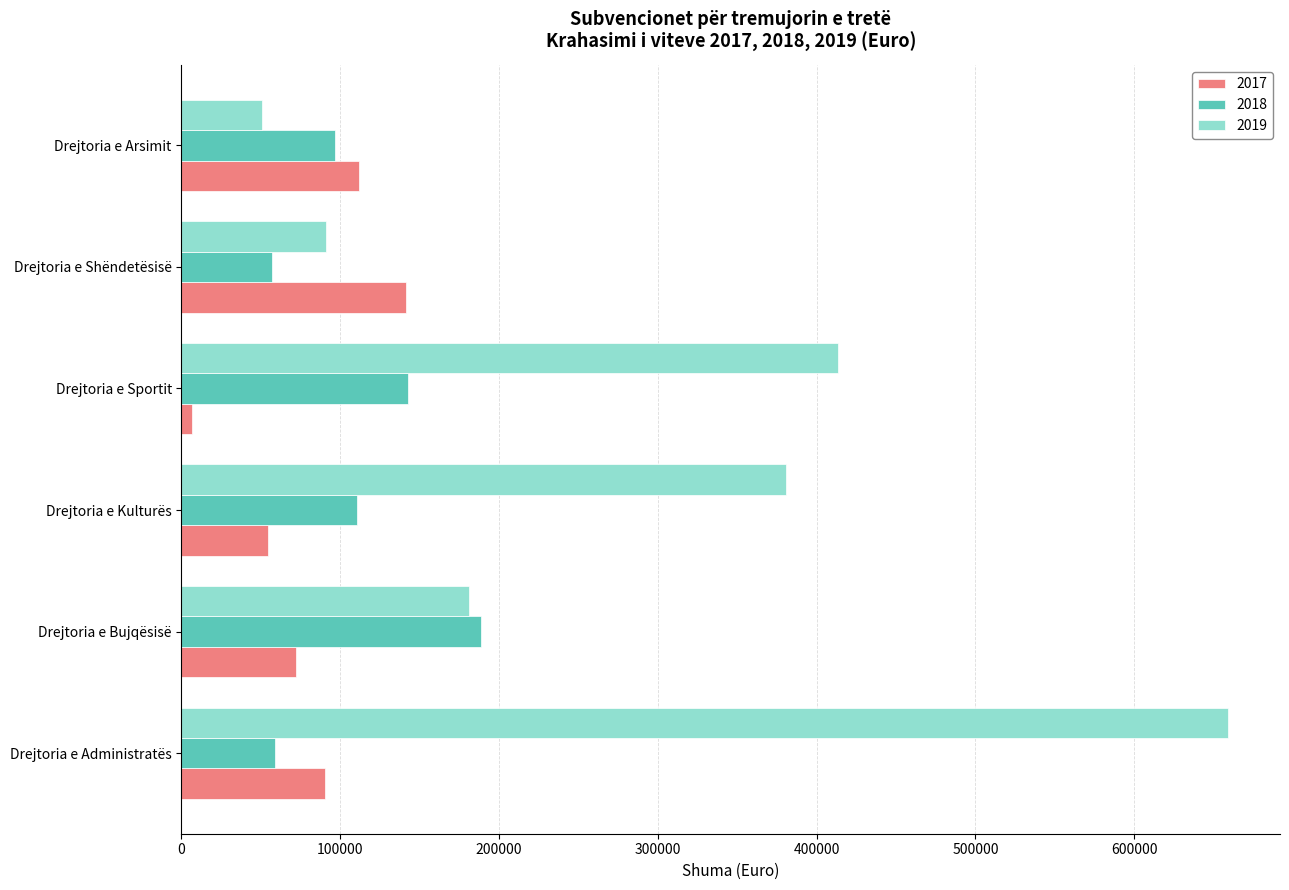

What is the minimum value shown in the chart?

6675.0